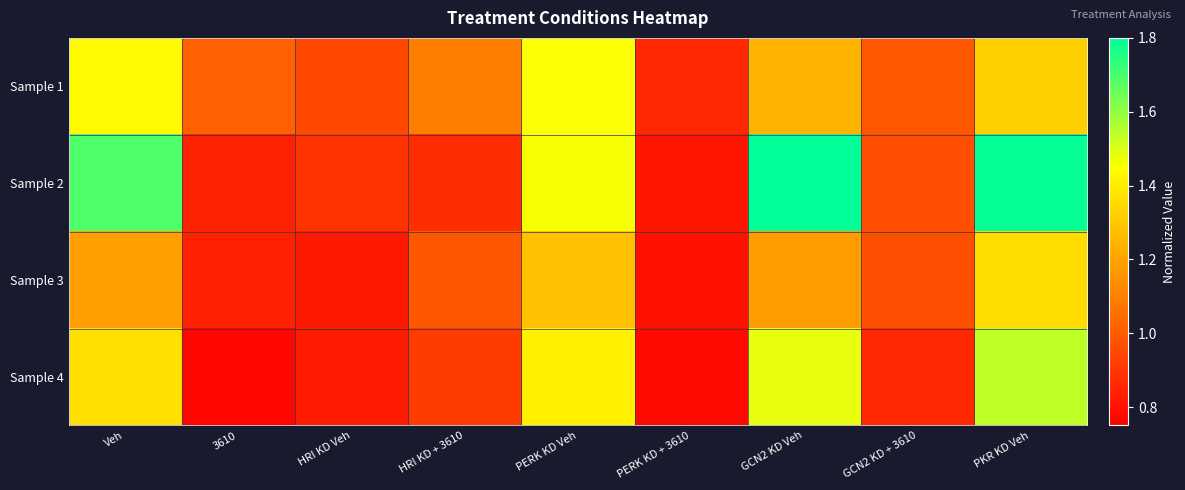

Which series has the largest total across all categories?

Sample 2